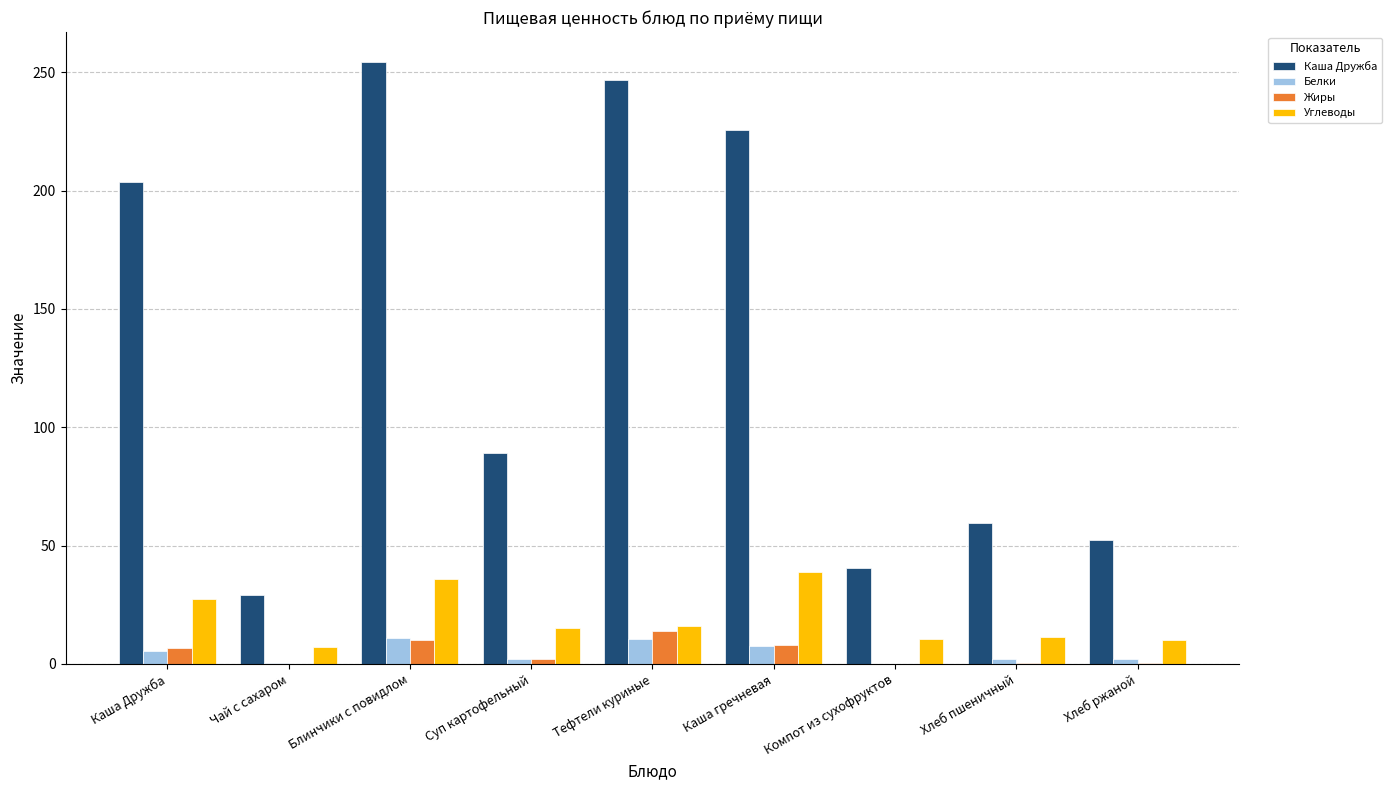

What is the sum of the Углеводы values at Блинчики с повидлом and Каша гречневая?

74.7